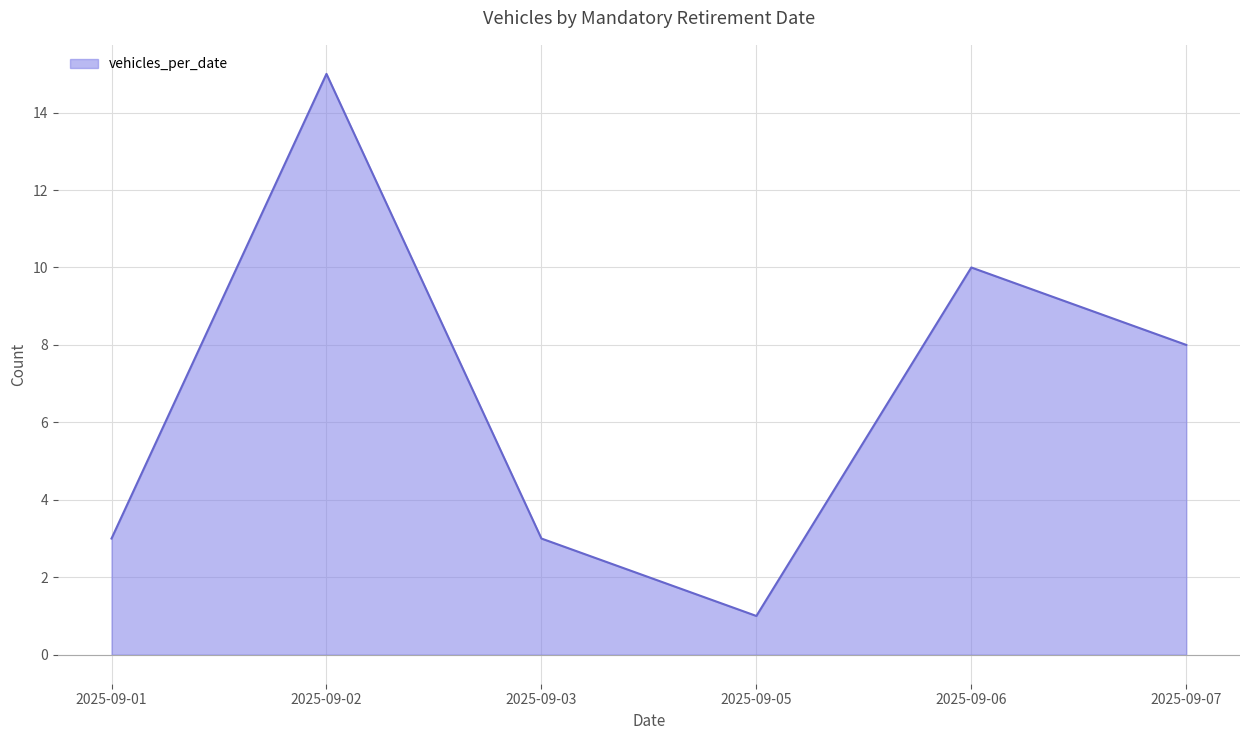

How many lines are shown in the chart?

1